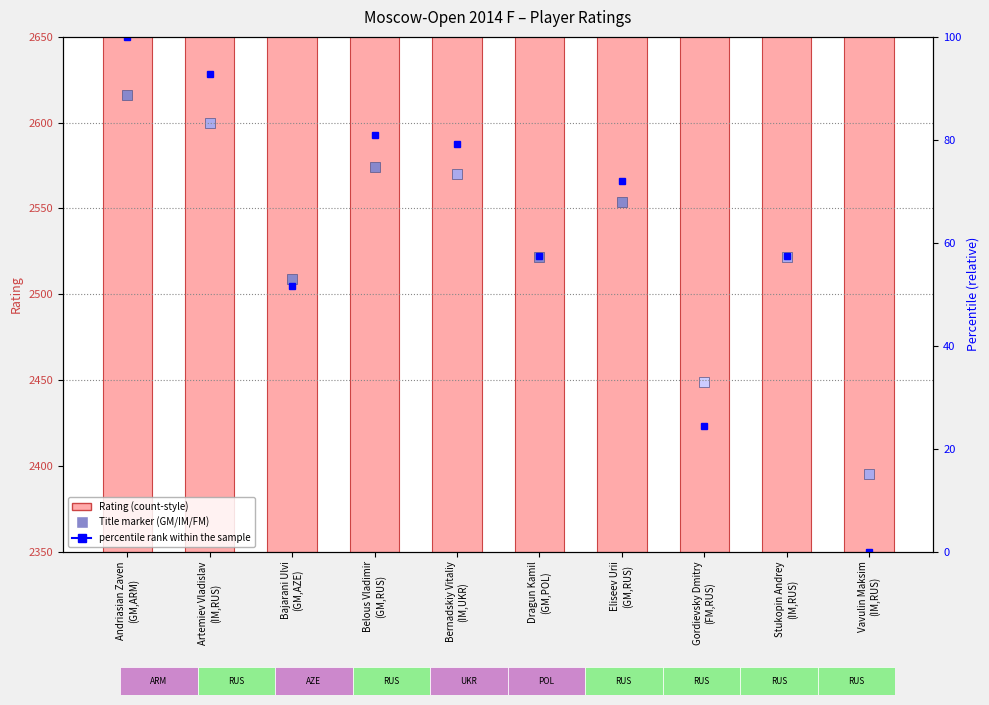

Which series has the largest range (max minus min)?

Rating